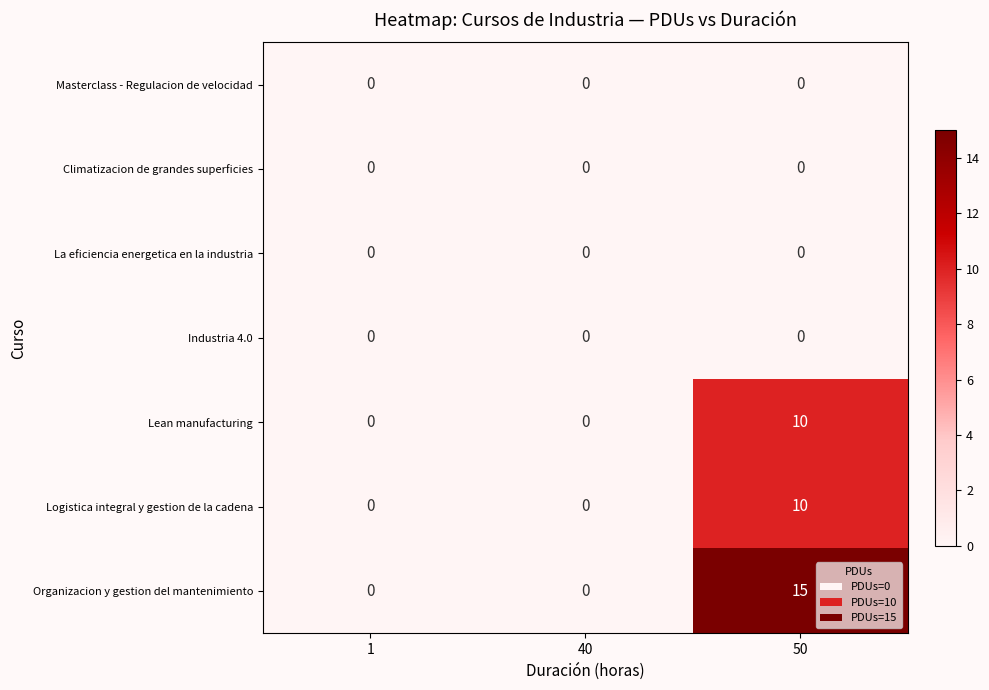

Reading left to right, extract all data points from this chart.

Masterclass - Regulacion de velocidad: 1=0	40=0	50=0
Climatizacion de grandes superficies: 1=0	40=0	50=0
La eficiencia energetica en la industria: 1=0	40=0	50=0
Industria 4.0: 1=0	40=0	50=0
Lean manufacturing: 1=0	40=0	50=10
Logistica integral y gestion de la cadena: 1=0	40=0	50=10
Organizacion y gestion del mantenimiento: 1=0	40=0	50=15